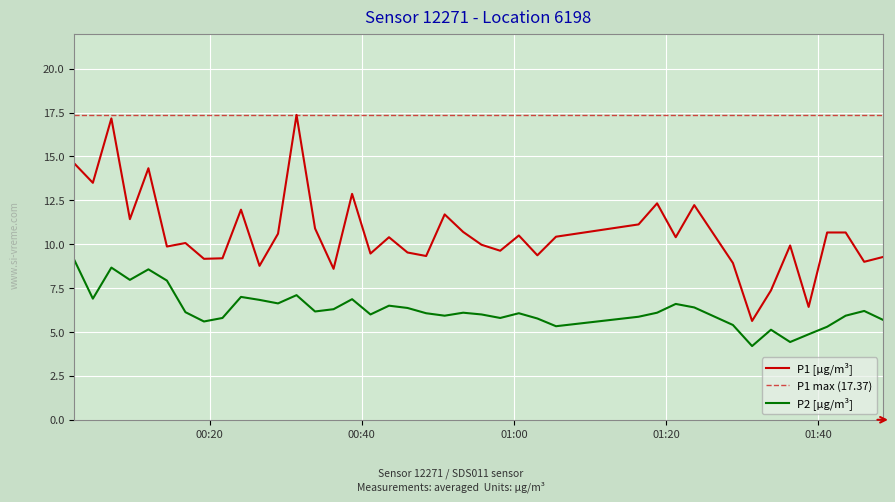

What is the minimum value for P2 [µg/m³]?

4.2